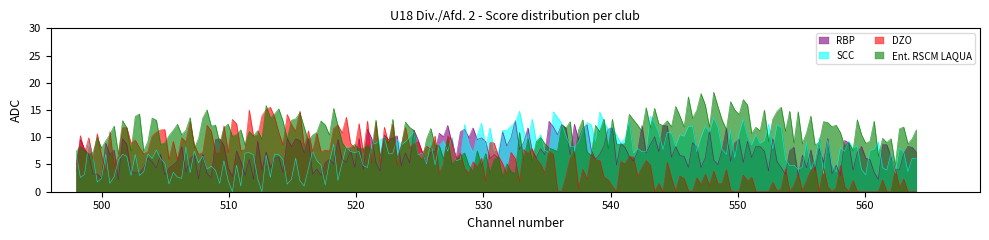

Which series has the largest total across all categories?

Ent. RSCM LAQUA